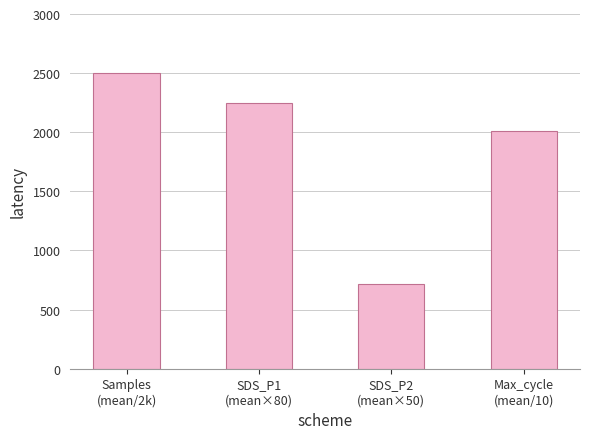

List the labels in order of value, smallest first.

SDS_P2
(mean×50), Max_cycle
(mean/10), SDS_P1
(mean×80), Samples
(mean/2k)